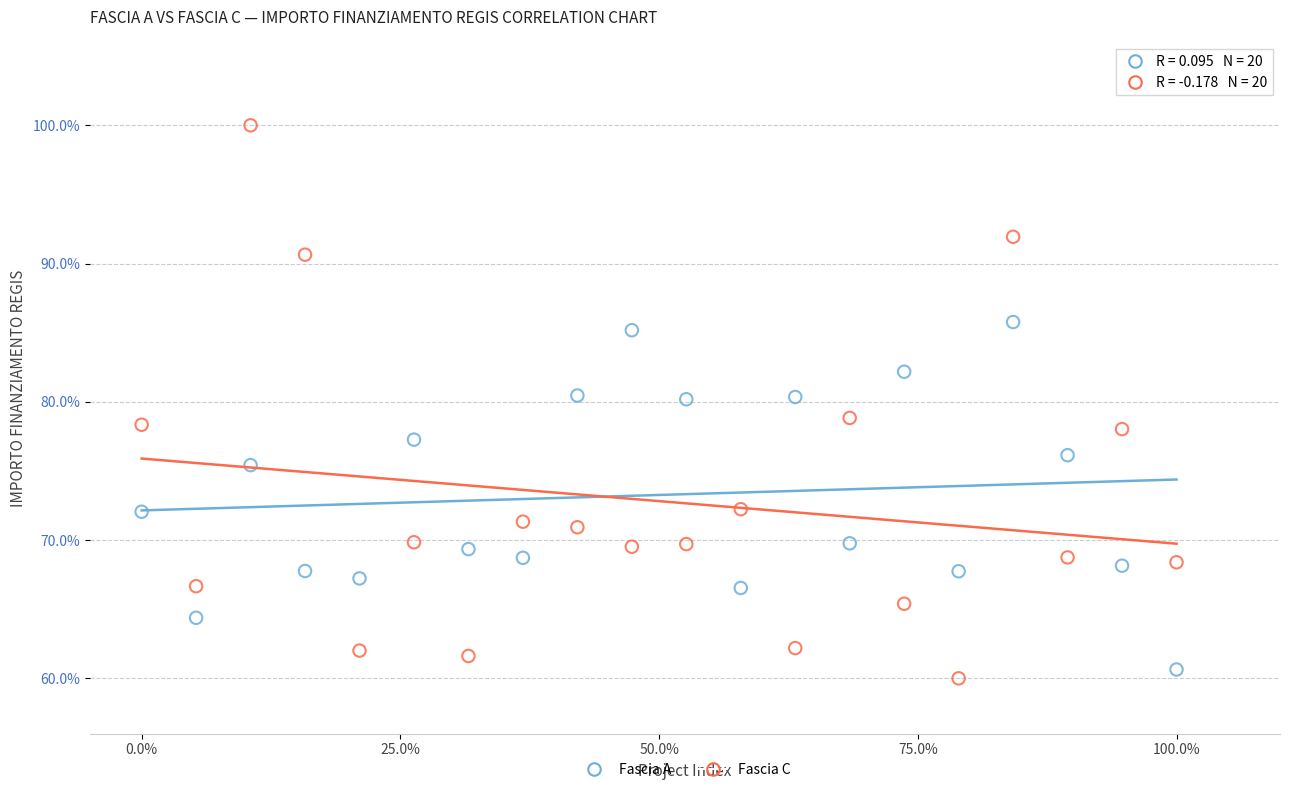

What are all the series names shown in the legend?

Fascia A, Fascia C